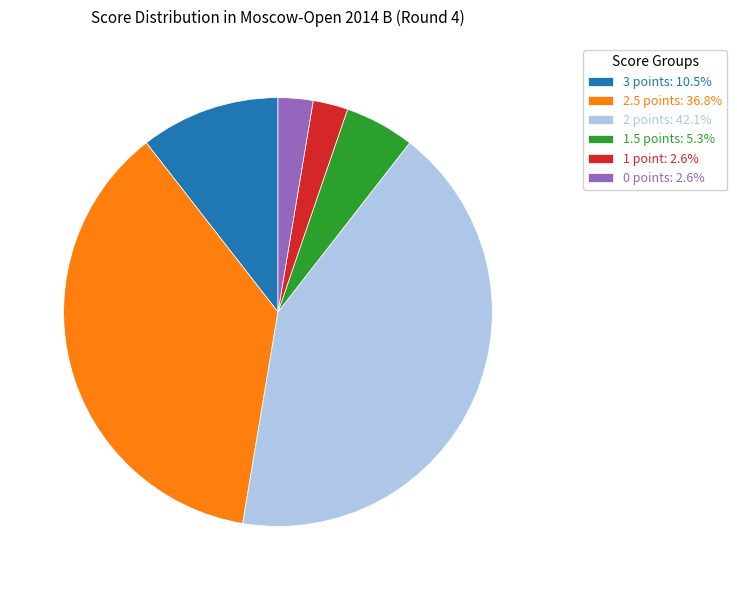

Does any single category account for the majority?

No